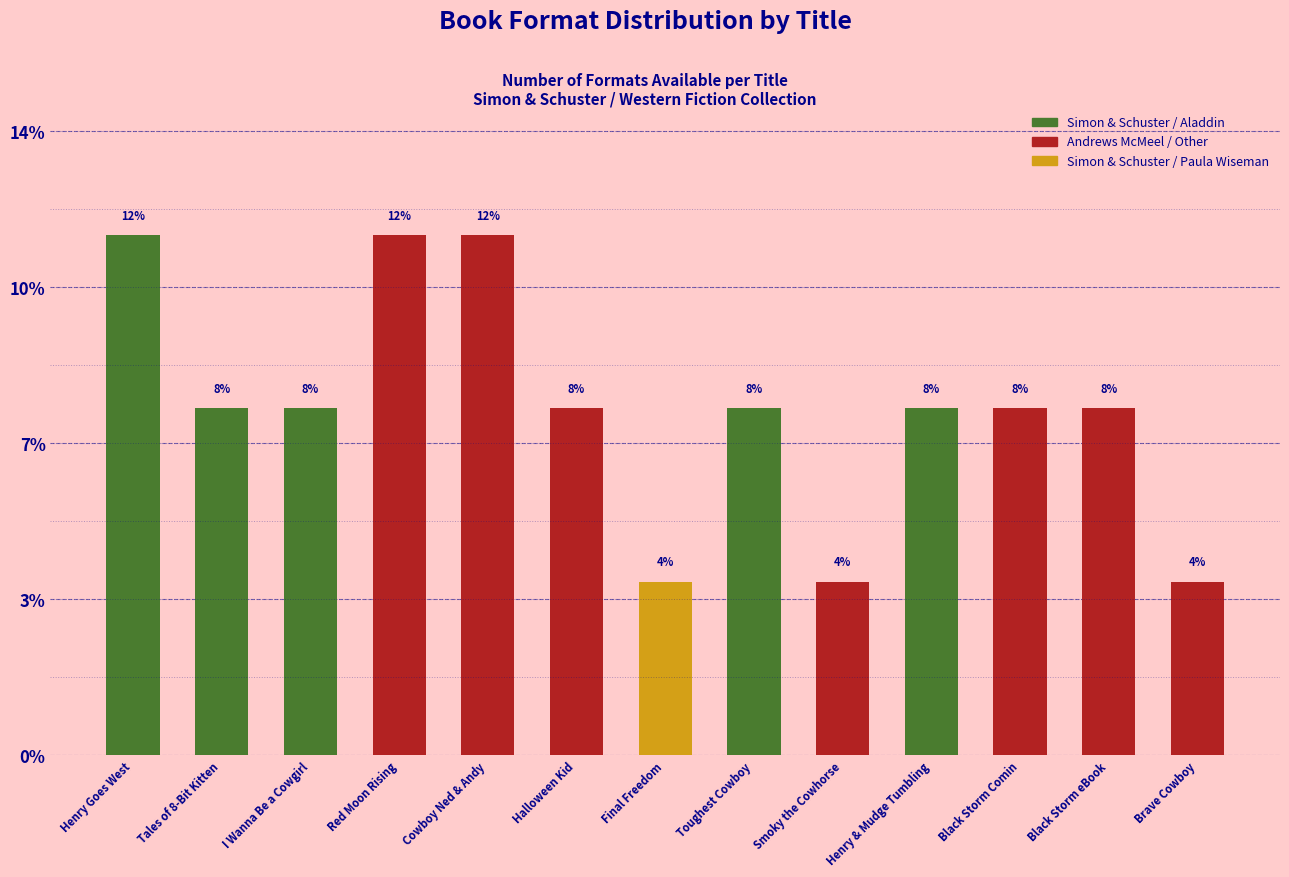

Rank the categories by value from lowest to highest.

Final Freedom, Smoky the Cowhorse, Brave Cowboy, Tales of 8-Bit Kitten, I Wanna Be a Cowgirl, Halloween Kid, Toughest Cowboy, Henry & Mudge Tumbling, Black Storm Comin, Black Storm eBook, Henry Goes West, Red Moon Rising, Cowboy Ned & Andy